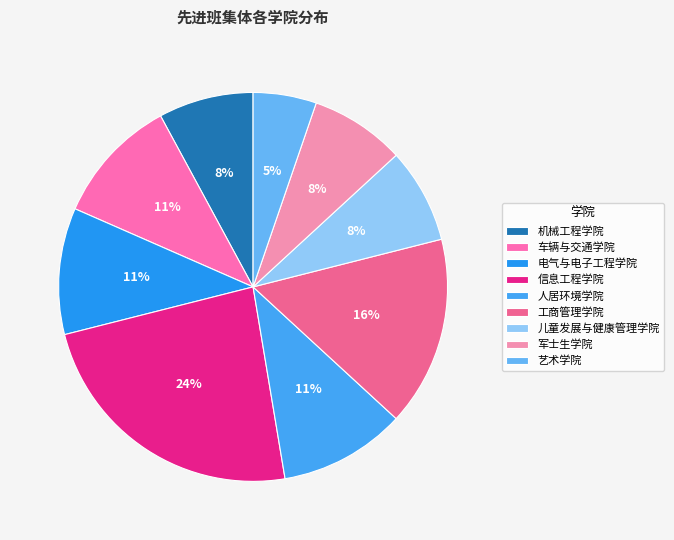

The 机械工程学院 slice represents 13% of the pie. True or false?

False